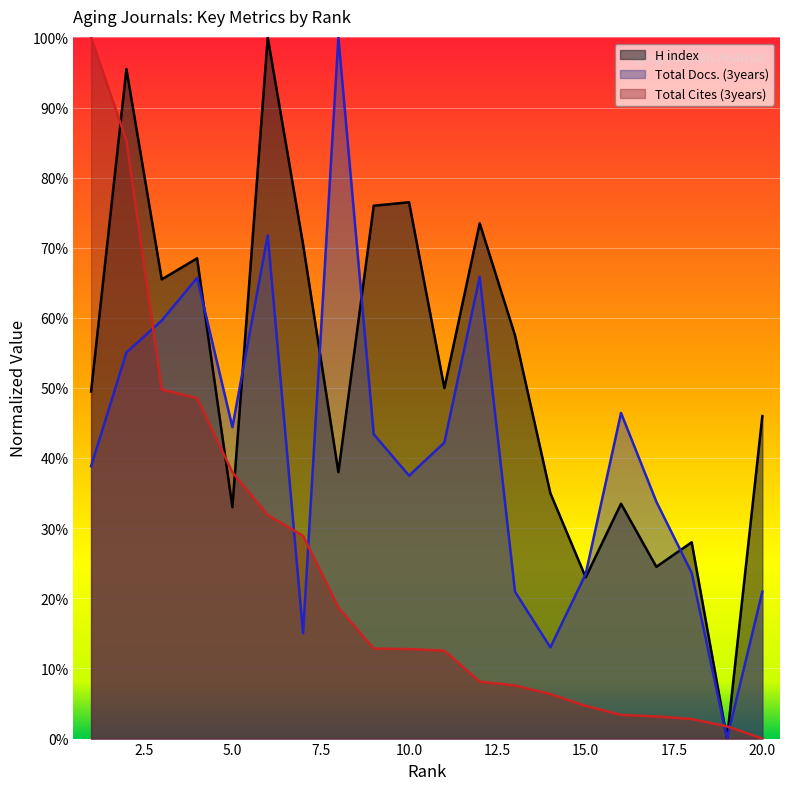

True or false: Total Docs. (3years) has a value of 0.5 at 6.

False